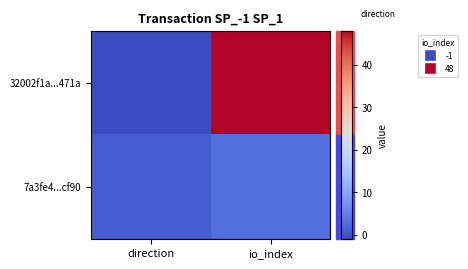

How many distinct data groups are displayed?

2